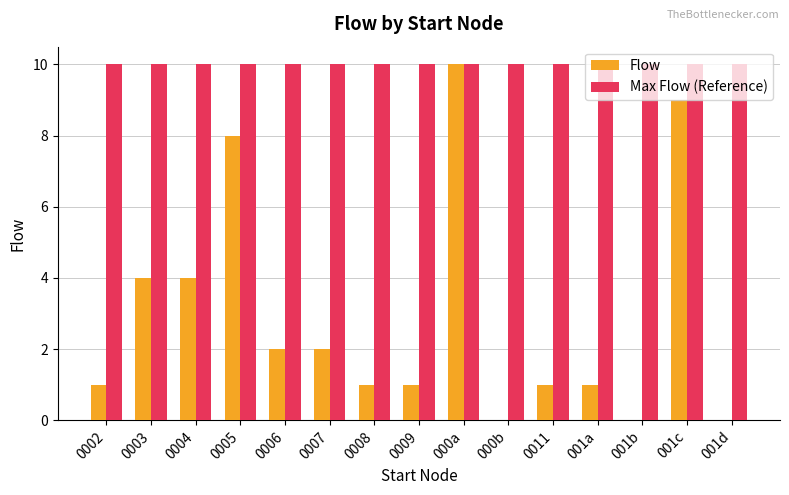

Between 000b and 0011, which series saw the biggest shift?

Flow